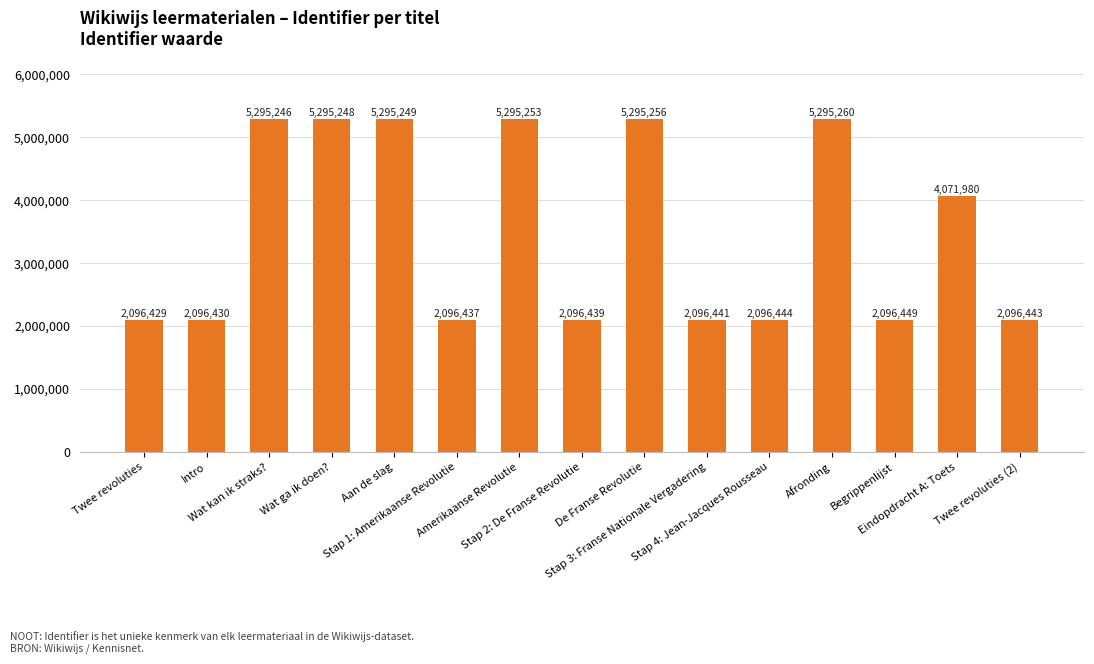

What is the change in value from Amerikaanse Revolutie to Stap 4: Jean-Jacques Rousseau?

-3198809